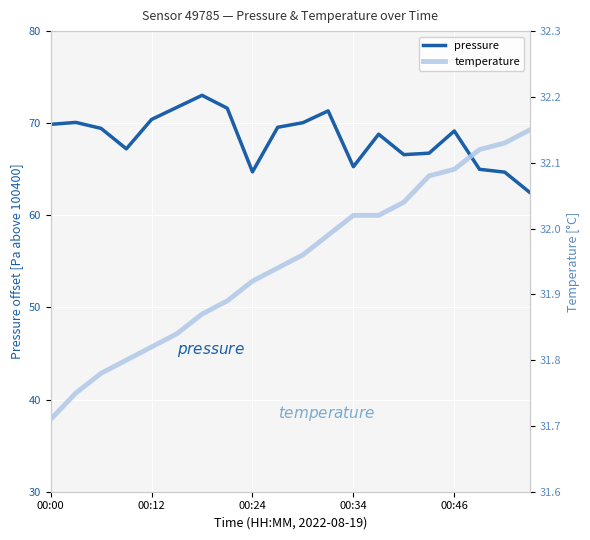

What is the highest value of the pressure series?

73.0